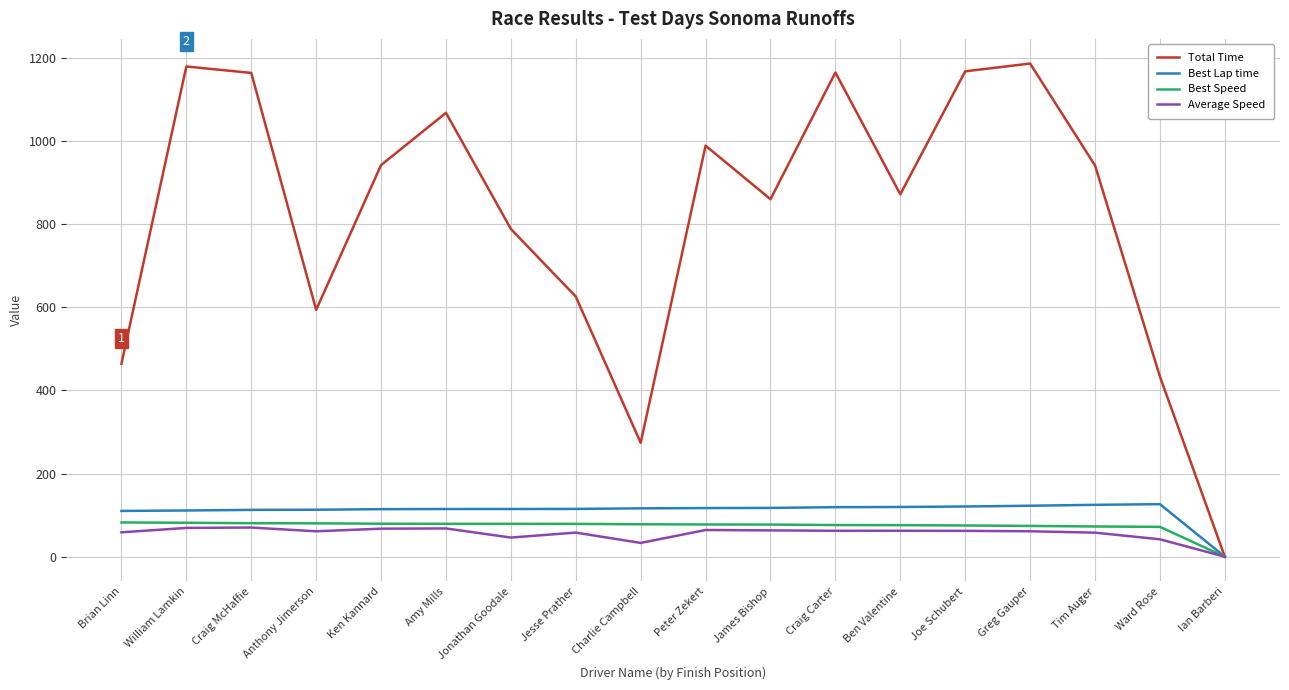

Which label corresponds to the smallest value in the chart?

Ian Barberi